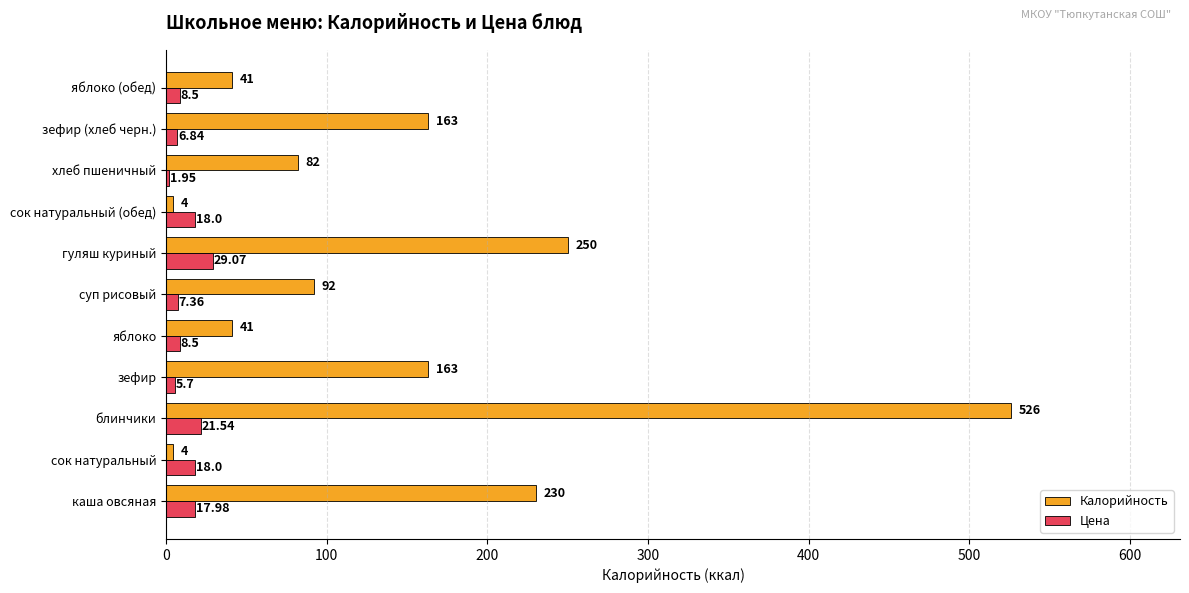

At which category is the sum across all series the highest?

блинчики